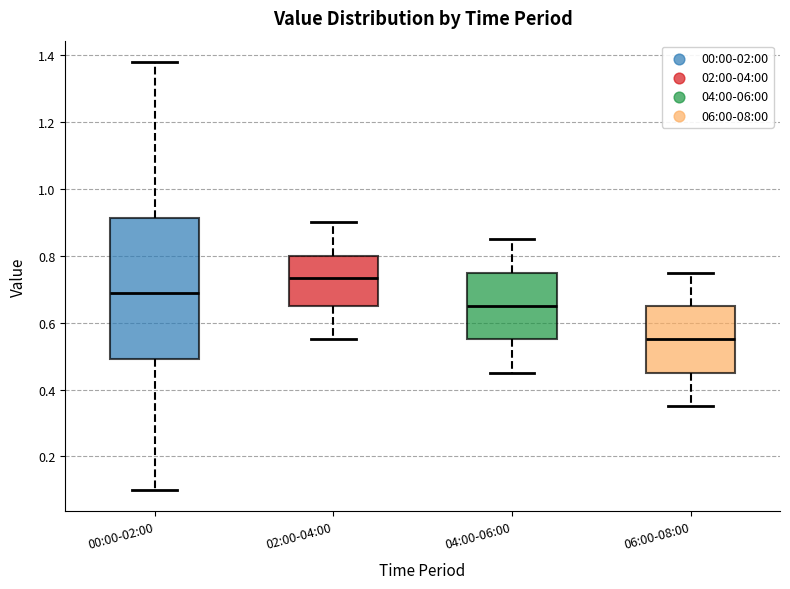

Reading left to right, read every box against the y-axis: the position of its median line, the range the box covers, and the ends of its whiskers. The values are not printed on the chart, so give them approximately, as read against the axis.

00:00-02:00: median 0.70, box 0.50 to 0.92, whiskers 0.10 to 1.38
02:00-04:00: median 0.74, box 0.66 to 0.80, whiskers 0.56 to 0.90
04:00-06:00: median 0.66, box 0.56 to 0.76, whiskers 0.46 to 0.86
06:00-08:00: median 0.56, box 0.46 to 0.66, whiskers 0.36 to 0.76